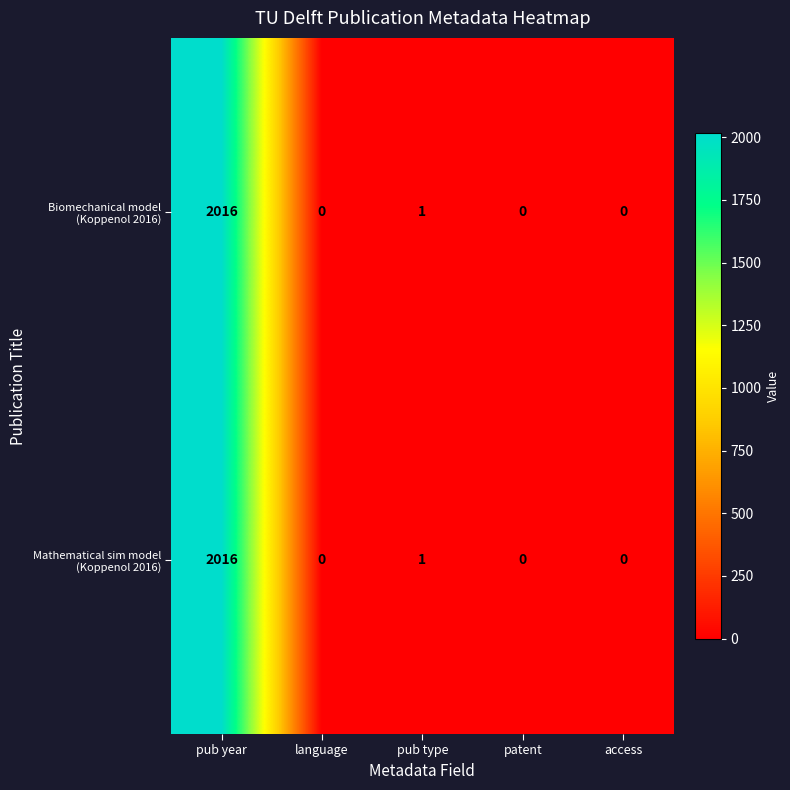

What is the greatest value displayed?

2016